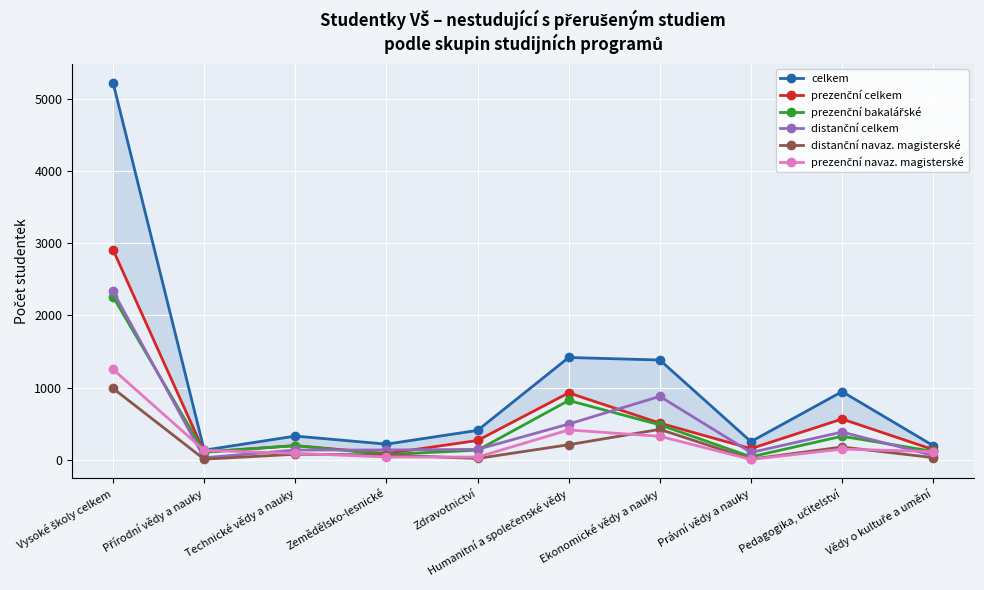

What is the total value across all series at Pedagogika, učitelství?

2531